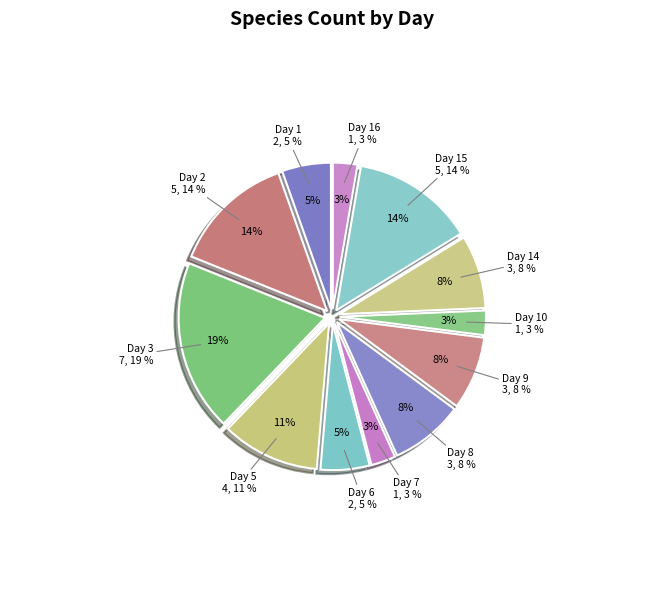

What portion of the pie excludes Day 7?

97.3%